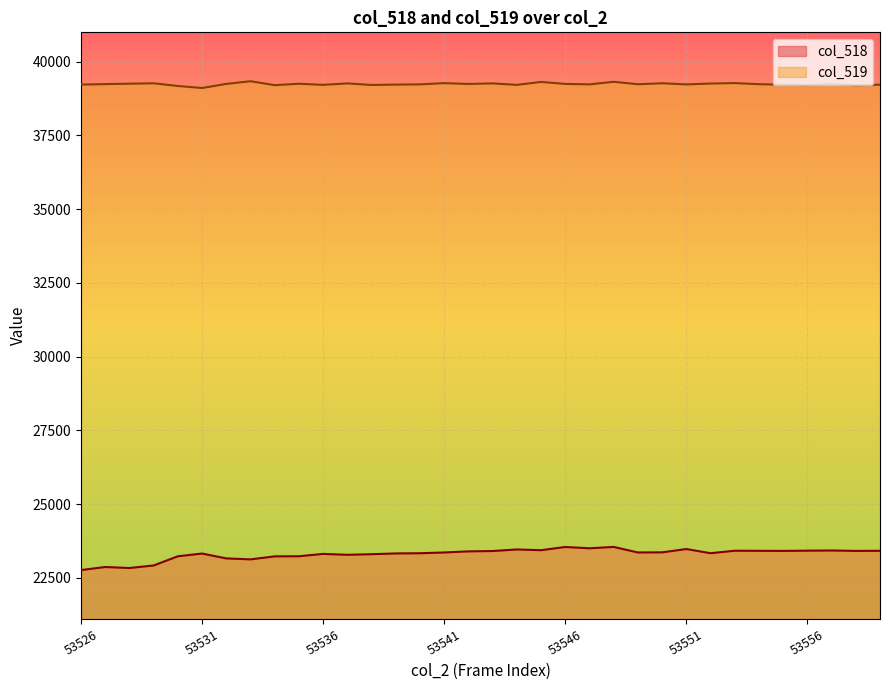

Where is col_518 nearest to the value 23153?

53532